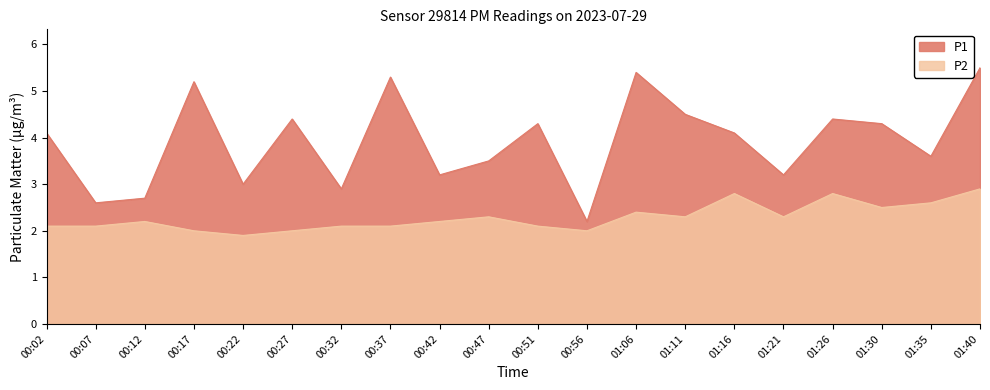

True or false: P1 has a value of 1.7 at 00:32.

False